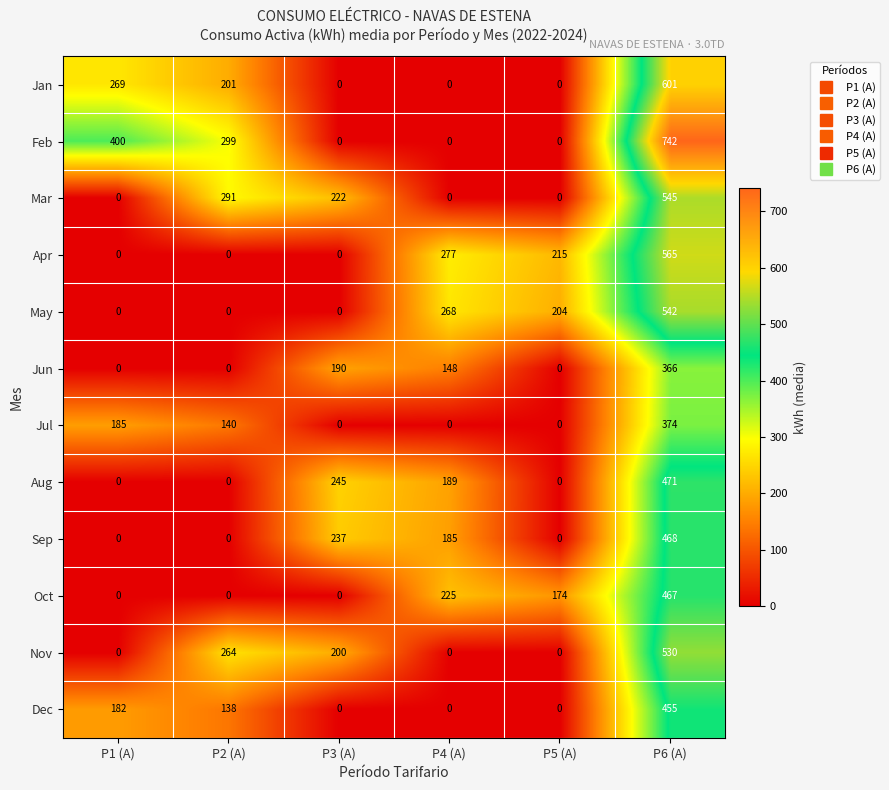

Rank the series by their maximum value, from highest to lowest.

Feb, Jan, Apr, Mar, May, Nov, Aug, Sep, Oct, Dec, Jul, Jun